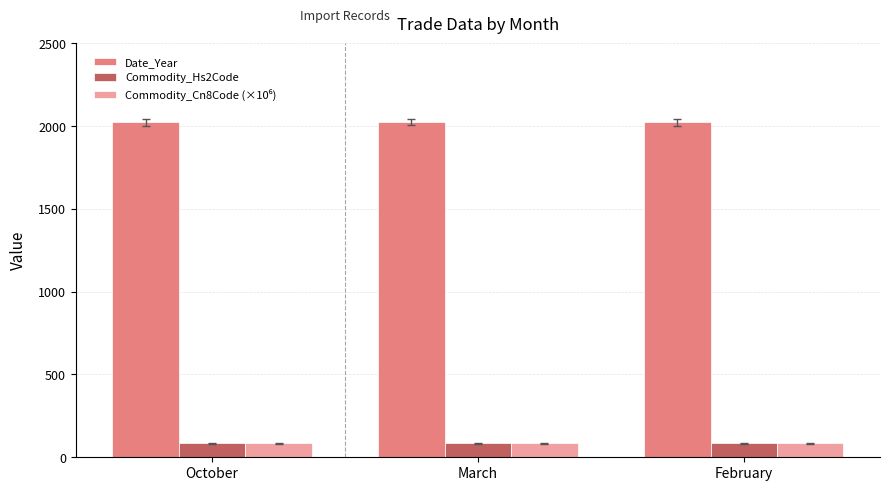

What is the average value of the Commodity_Hs2Code series?

84.0